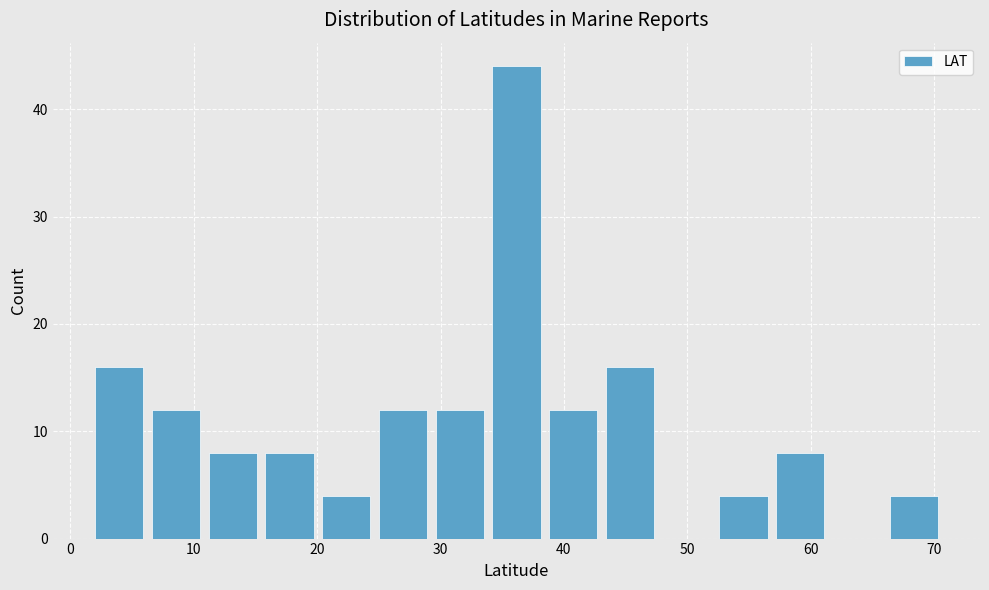

Which range on the x-axis has the tallest bar?

34.2 to 38.8